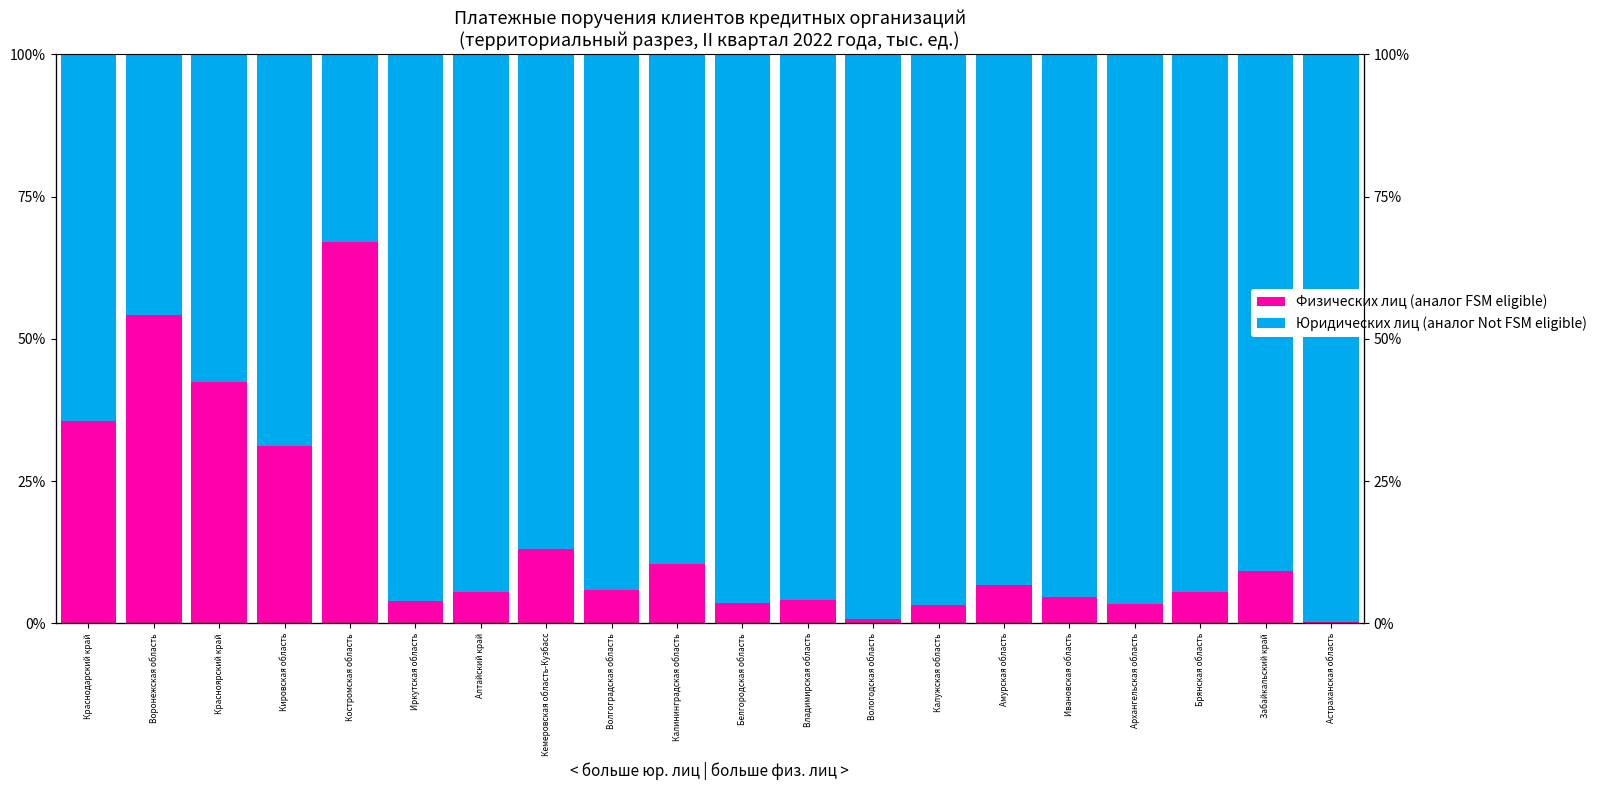

Reading right to left, list all the values displayed in this chart.

Физических лиц (аналог FSM eligible): Астраханская область=0.2	Забайкальский край=9.1	Брянская область=5.5	Архангельская область=3.3	Ивановская область=4.6	Амурская область=6.7	Калужская область=3.3	Вологодская область=0.7	Владимирская область=4.1	Белгородская область=3.6	Калининградская область=10.5	Волгоградская область=5.8	Кемеровская область-Кузбасс=13.0	Алтайский край=5.5	Иркутская область=3.9	Костромская область=67.1	Кировская область=31.1	Красноярский край=42.4	Воронежская область=54.3	Краснодарский край=35.6
Юридических лиц (аналог Not FSM eligible): Астраханская область=99.8	Забайкальский край=90.9	Брянская область=94.5	Архангельская область=96.7	Ивановская область=95.4	Амурская область=93.3	Калужская область=96.7	Вологодская область=99.3	Владимирская область=95.9	Белгородская область=96.4	Калининградская область=89.5	Волгоградская область=94.2	Кемеровская область-Кузбасс=87.0	Алтайский край=94.5	Иркутская область=96.1	Костромская область=32.9	Кировская область=68.9	Красноярский край=57.6	Воронежская область=45.7	Краснодарский край=64.4